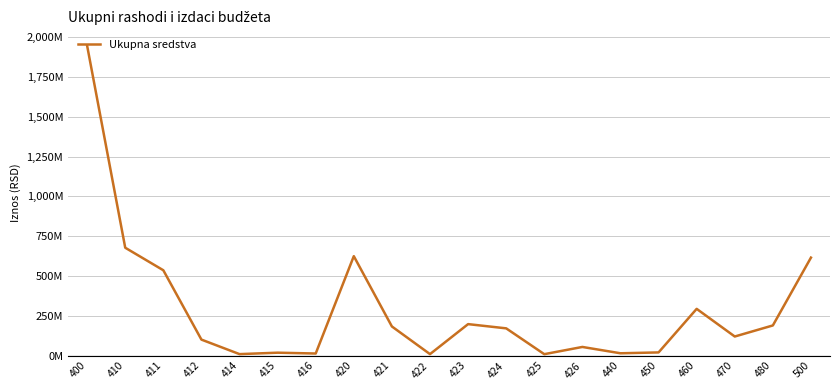

The chart shows a value of 9270000 at 422. True or false?

True